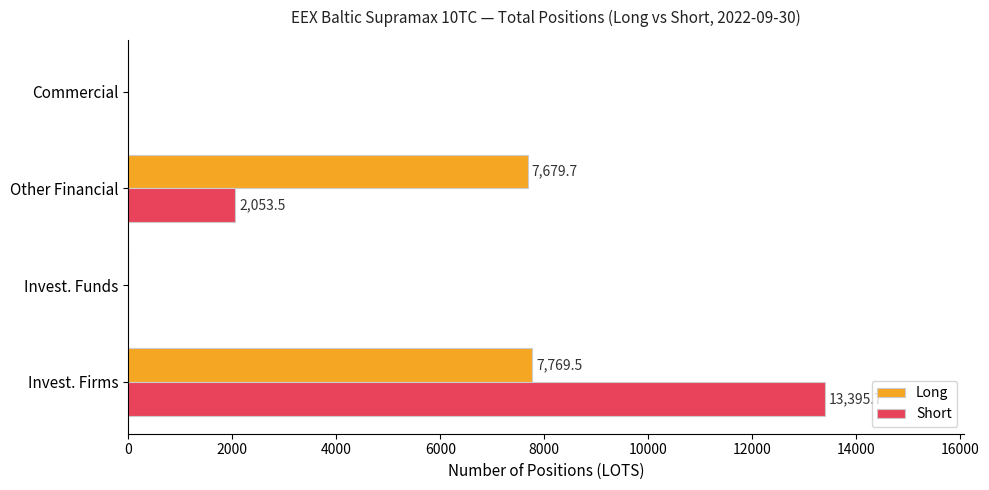

What is the maximum value shown in the chart?

13395.7